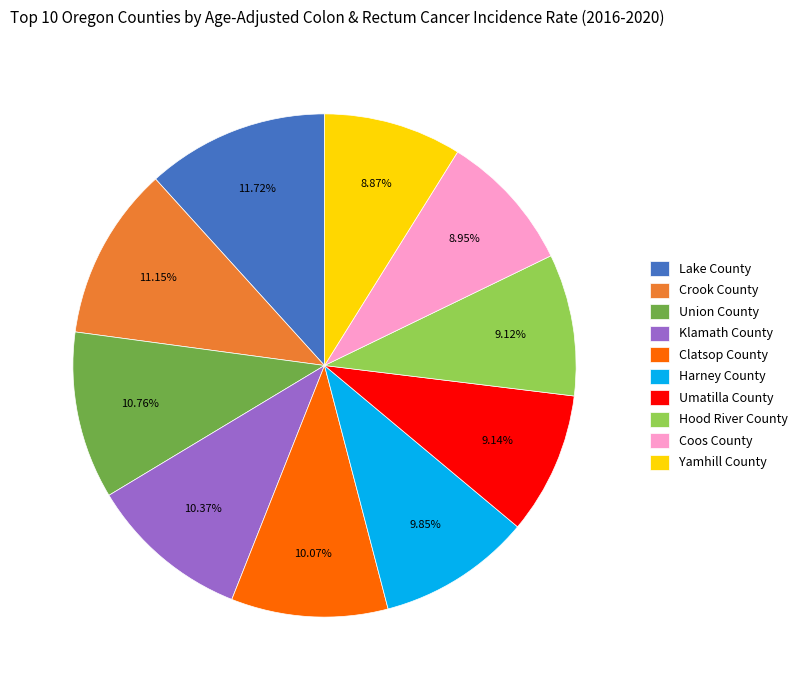

Does any single category account for the majority?

No